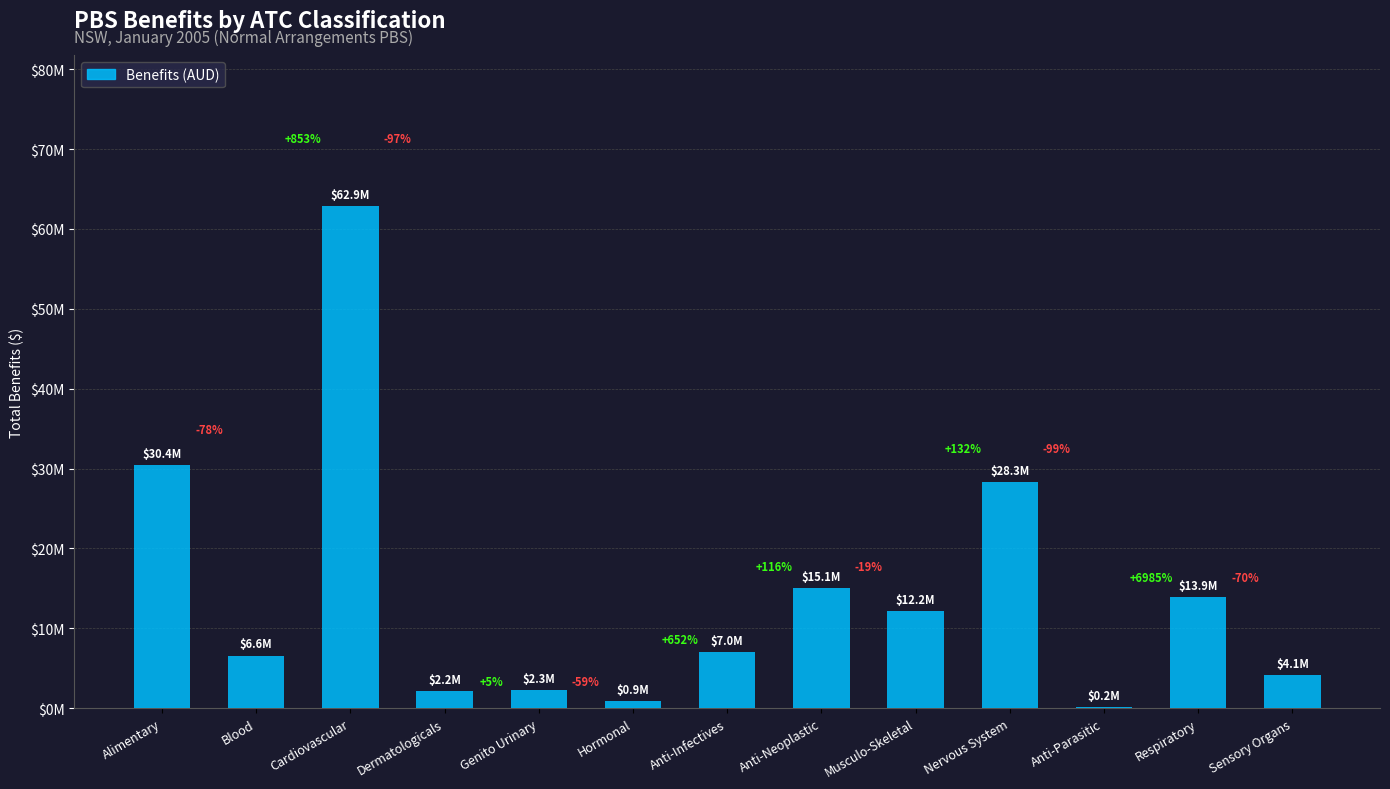

Are the bars horizontal?

No